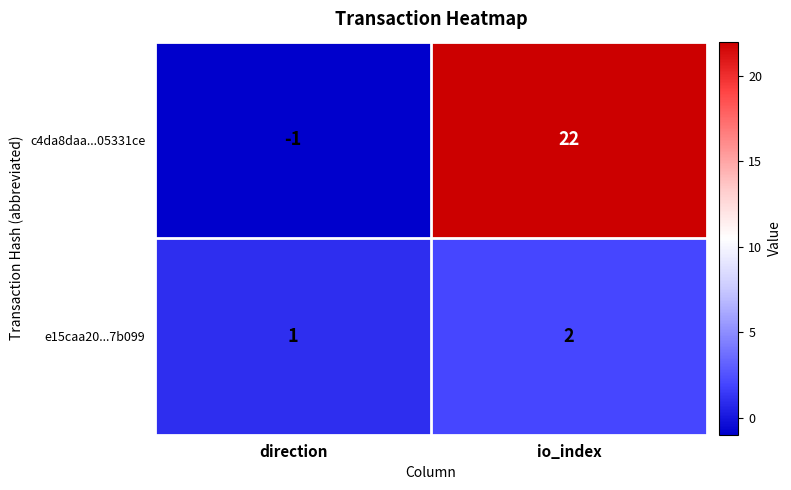

Which series has the widest spread of values?

c4da8daa...05331ce